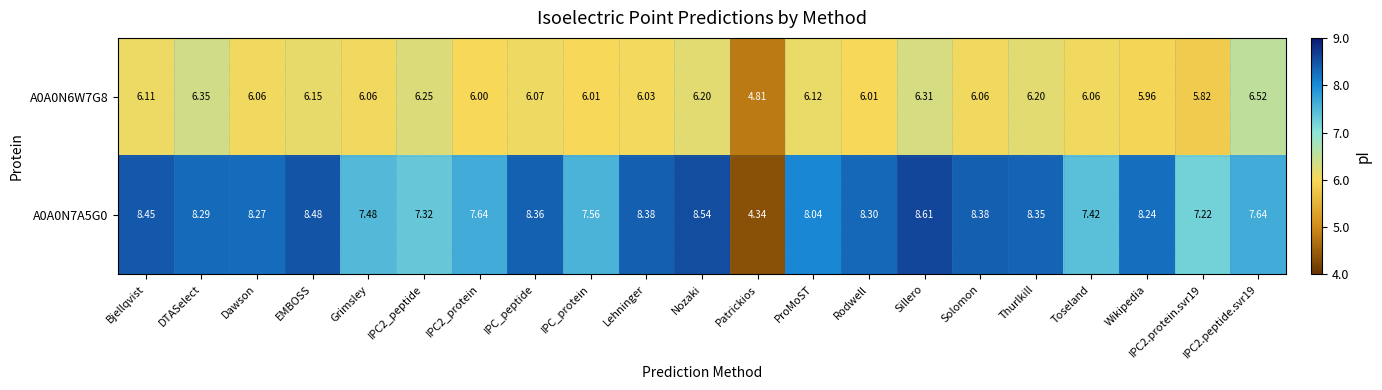

How many values in the A0A0N7A5G0 series are below 8?

8